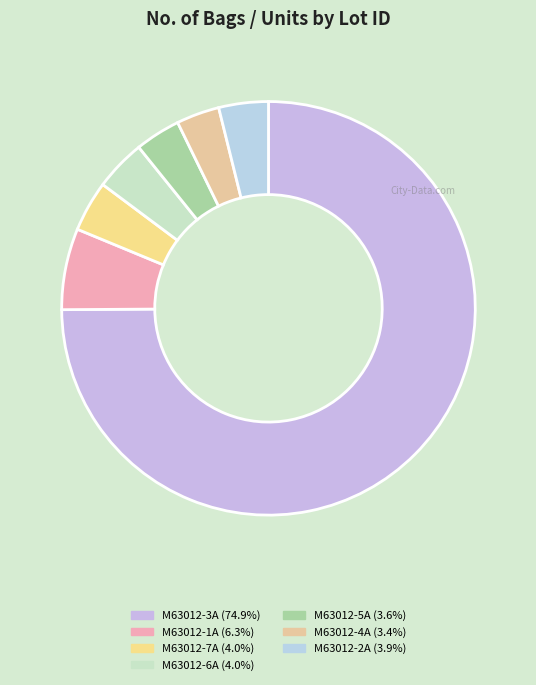

To the nearest percent, what portion does M63012-3A represent?

75%